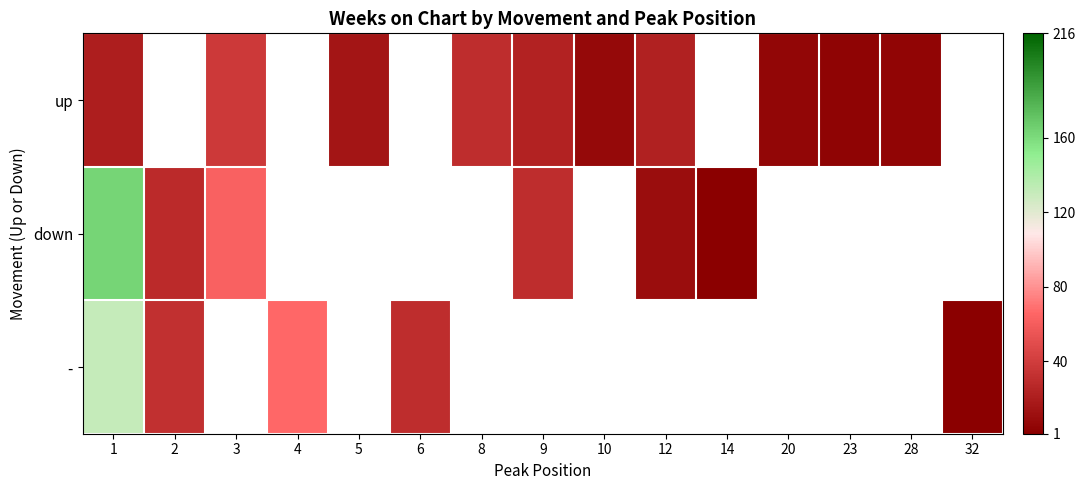

What is the difference between the maximum and minimum values in the up series?

33.2